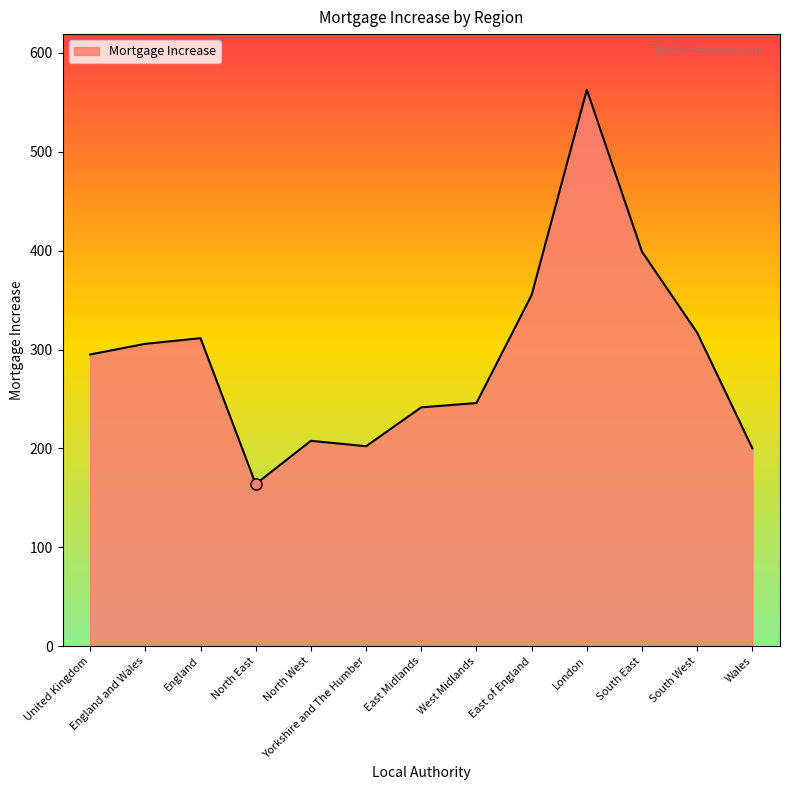

The chart shows a value of 295.0 at United Kingdom. True or false?

True